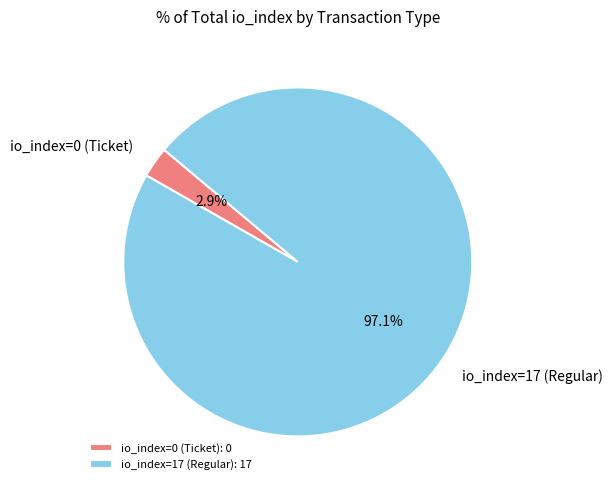

Which category has the biggest portion of the pie?

io_index=17 (Regular)